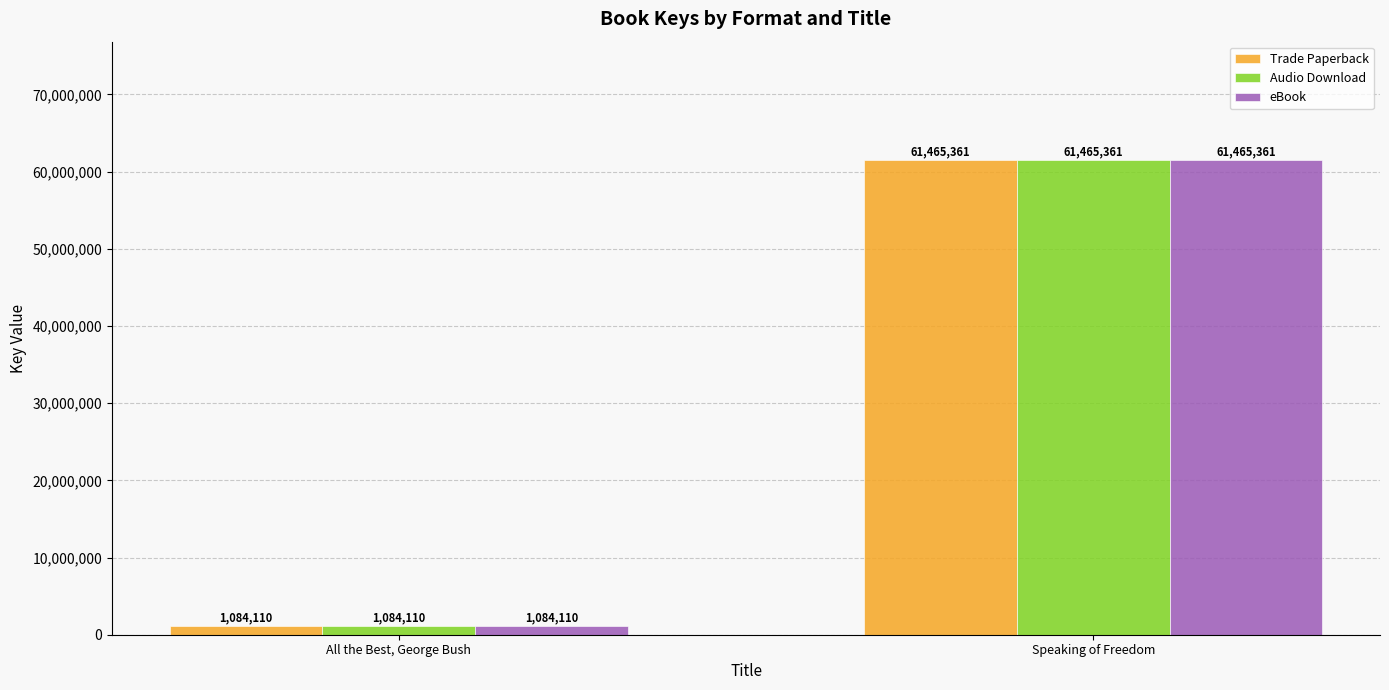

What position from the left is All the Best, George Bush?

1